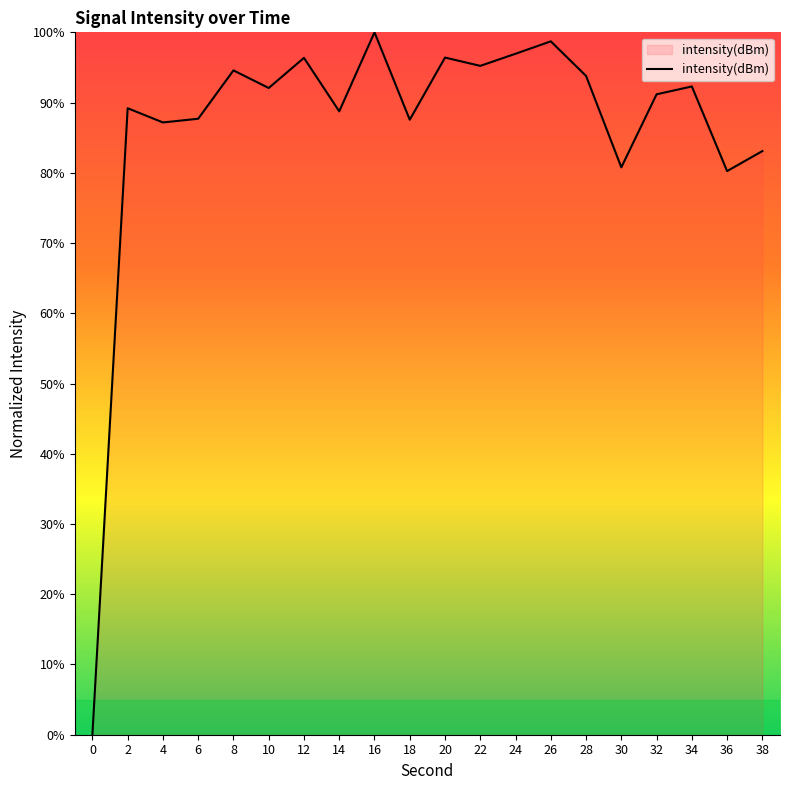

What is the maximum value shown in the chart?

100.0